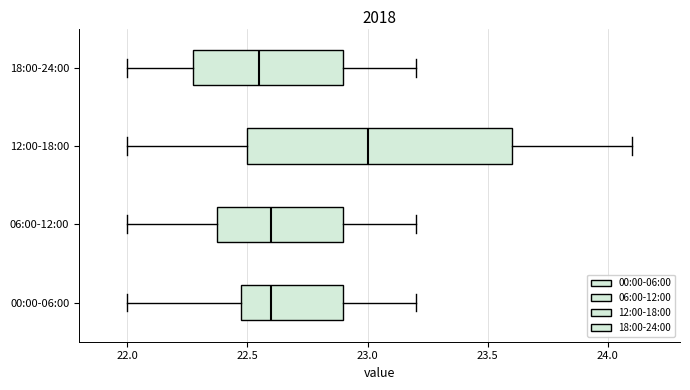

Reading bottom to top, read every box against the x-axis: the position of its median line, the range the box covers, and the ends of its whiskers. The values are not printed on the chart, so give them approximately, as read against the axis.

00:00-06:00: median 22.60, box 22.50 to 22.90, whiskers 22.00 to 23.20
06:00-12:00: median 22.60, box 22.40 to 22.90, whiskers 22.00 to 23.20
12:00-18:00: median 23.00, box 22.50 to 23.60, whiskers 22.00 to 24.10
18:00-24:00: median 22.55, box 22.30 to 22.90, whiskers 22.00 to 23.20